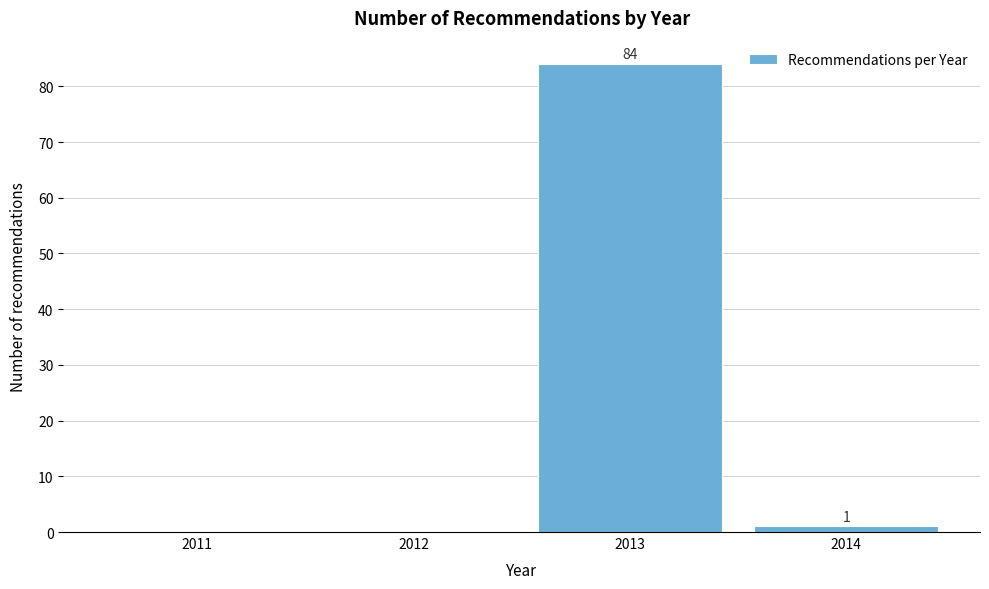

Reading left to right, transcribe all the data shown in this chart.

2011=0	2012=0	2013=84	2014=1